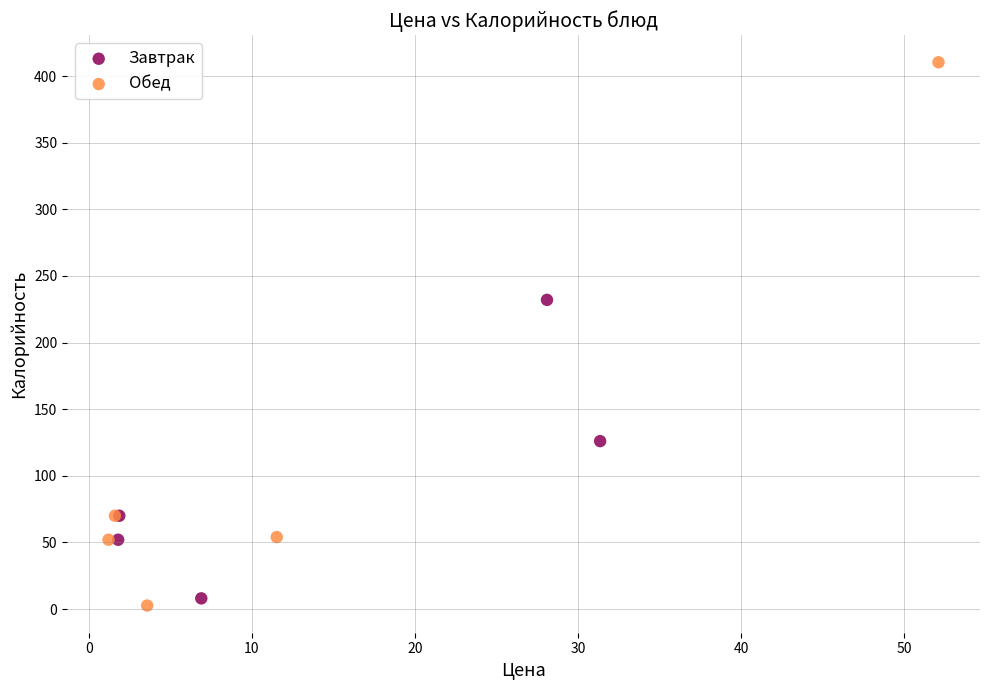

Which series reaches the minimum Y coordinate?

Обед